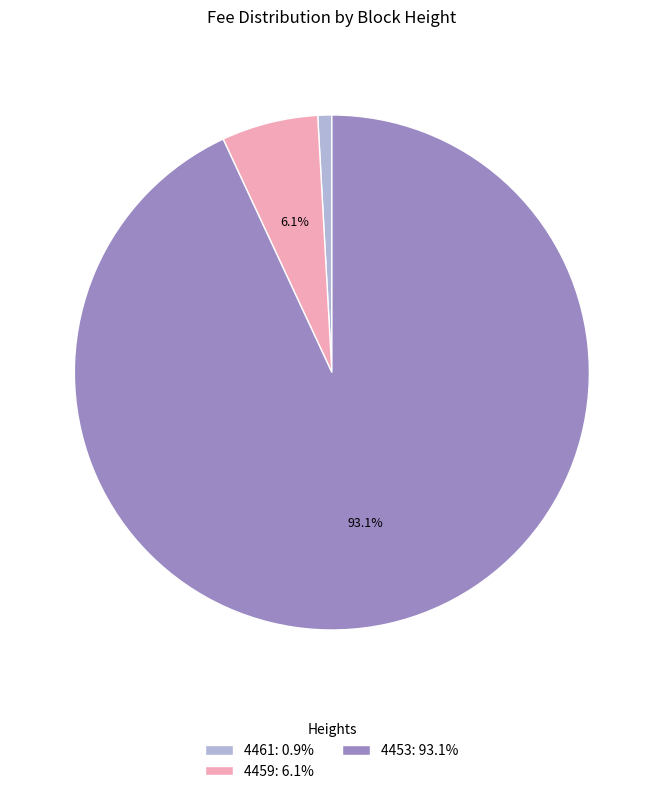

Is it true that 4453 is 99% of the pie?

False